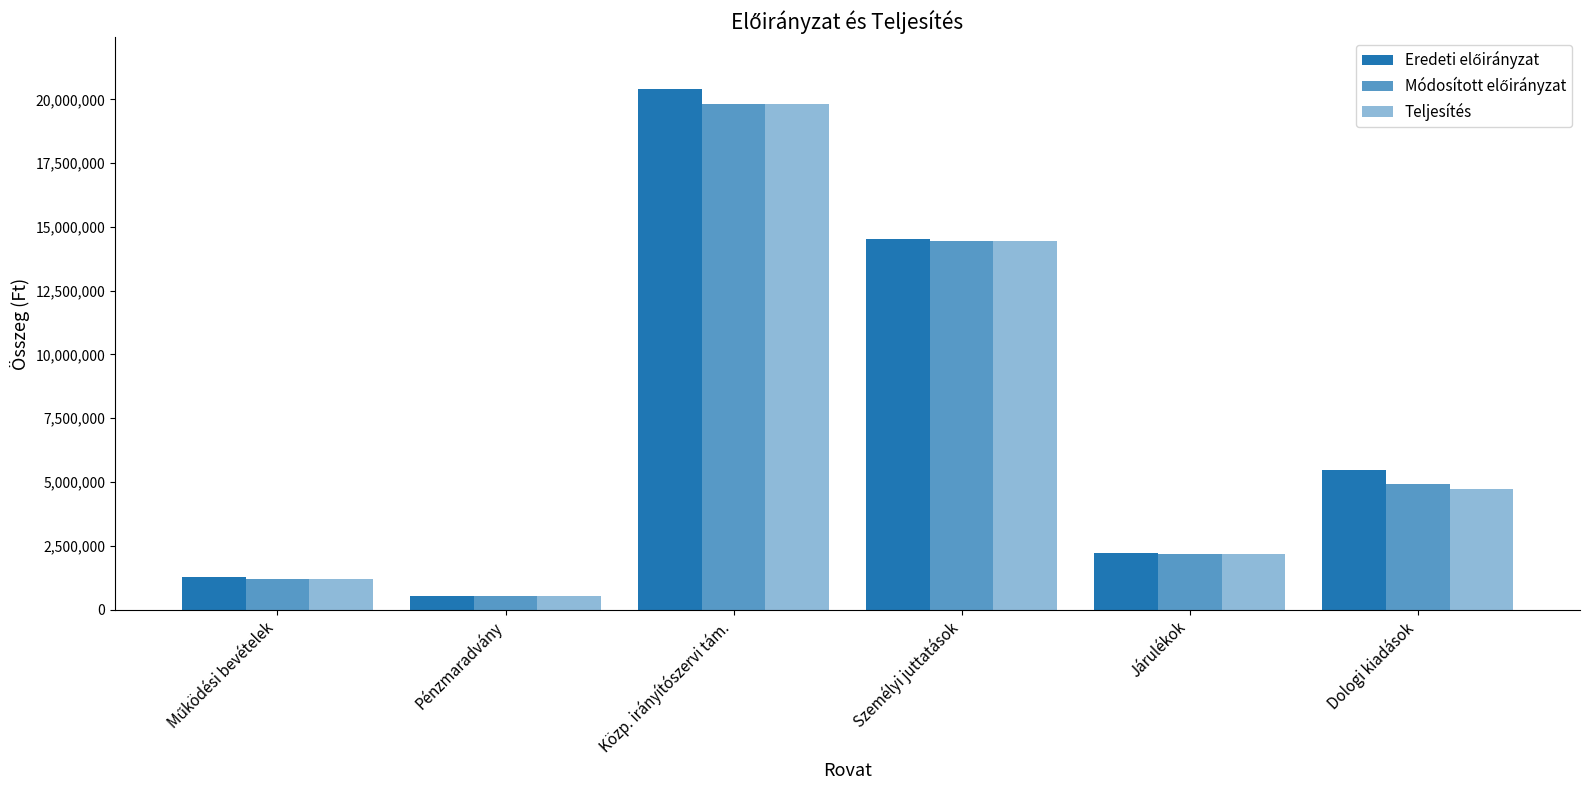

How many groups of bars are there?

6